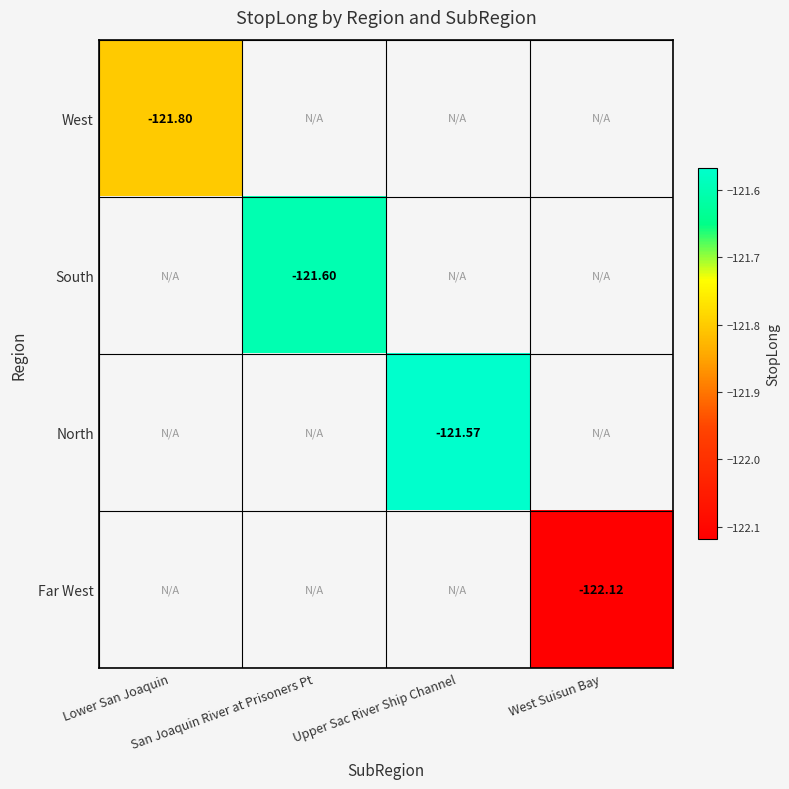

How many series are shown in this chart?

4